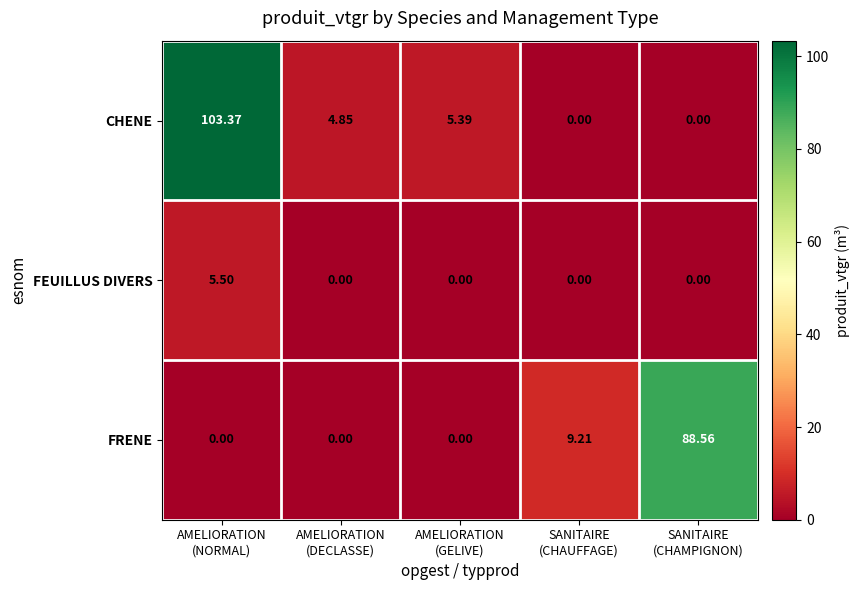

How many distinct data groups are displayed?

3